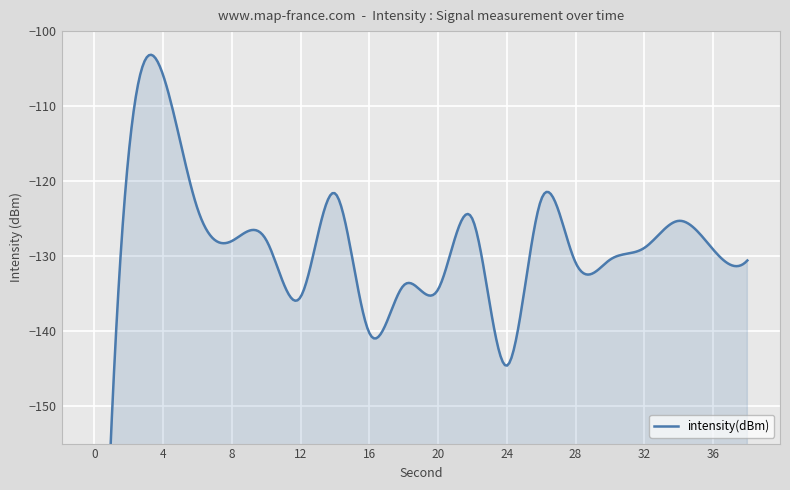

List the labels in order of value, smallest first.

0, 24, 16, 12, 20, 18, 28, 38, 30, 36, 32, 8, 10, 34, 22, 6, 26, 14, 2, 4